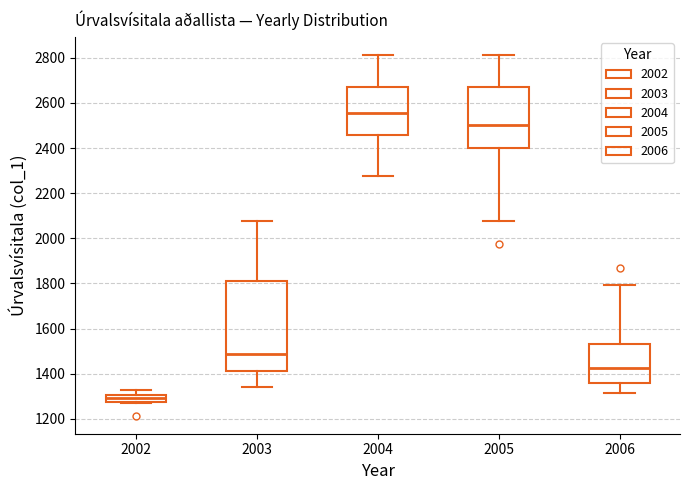

Reading left to right, transcribe this box plot: for each box, give where its median line is, the range the box spans, and where its two whiskers end, as read against the y-axis. The values are not printed on the chart, so give them approximately, as read against the axis.

2002: median 1300 (inside the box), box 1280 to 1300, whiskers 1260 to 1320
2003: median 1480, box 1420 to 1820, whiskers 1340 to 2080
2004: median 2560, box 2460 to 2660, whiskers 2280 to 2820
2005: median 2500, box 2400 to 2660, whiskers 2080 to 2820
2006: median 1420, box 1360 to 1540, whiskers 1320 to 1800